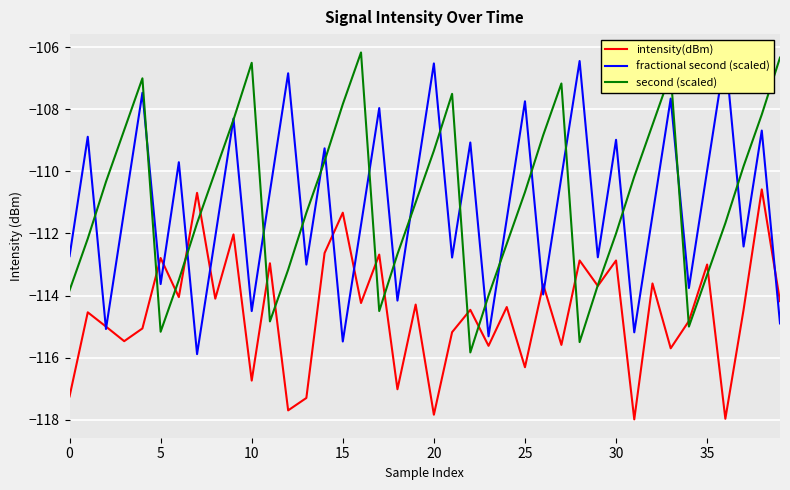

What is the approximate value of intensity(dBm) at 5?

-112.8